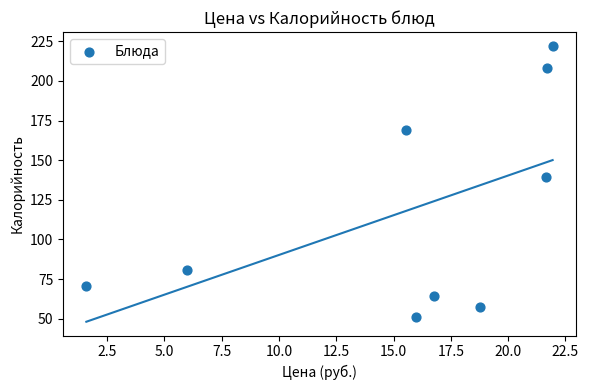

What Y value in the scatter plot is closest to 136?

139.4